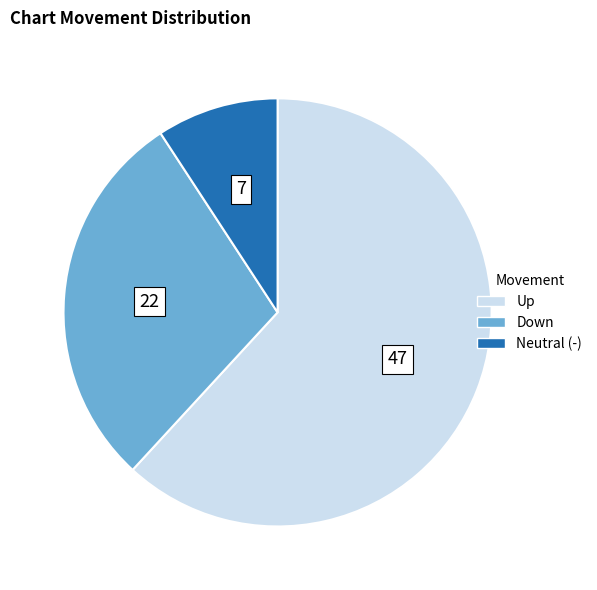

Does any single category account for the majority?

Yes